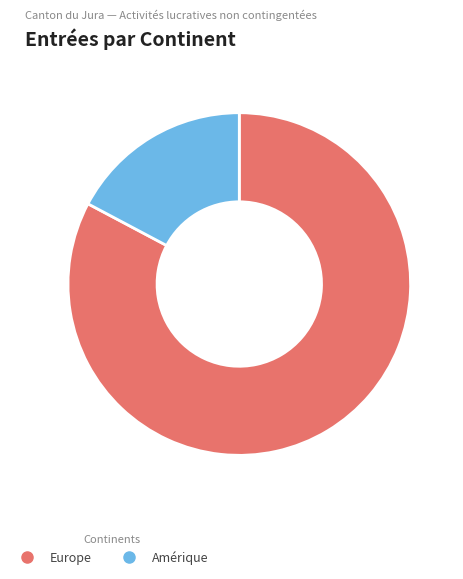

Is there a majority slice in this chart?

Yes